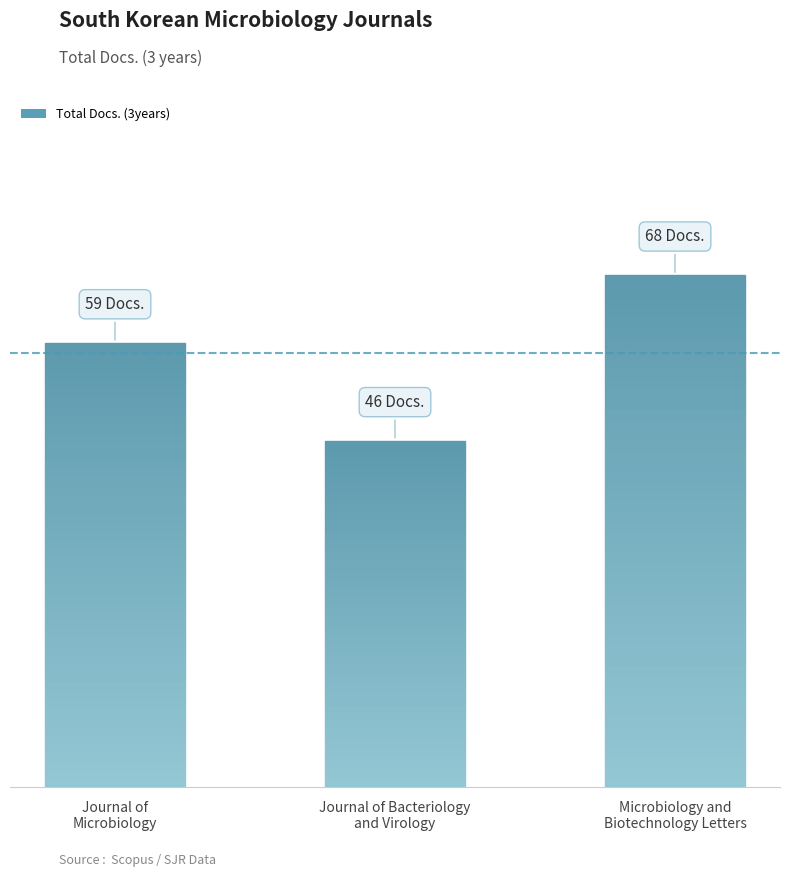

What is the average value?

58